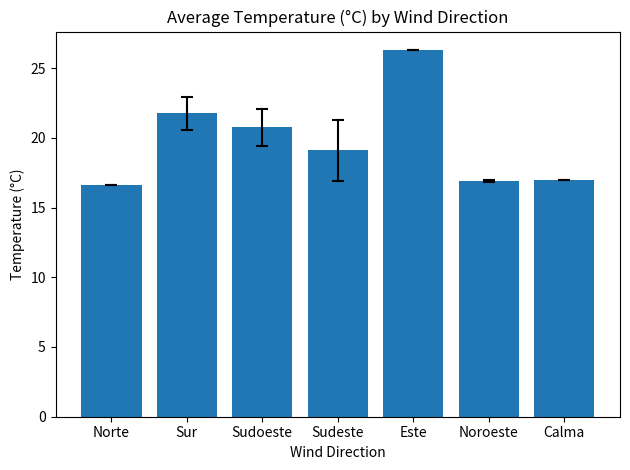

At which category does the chart reach its minimum across all series?

Norte